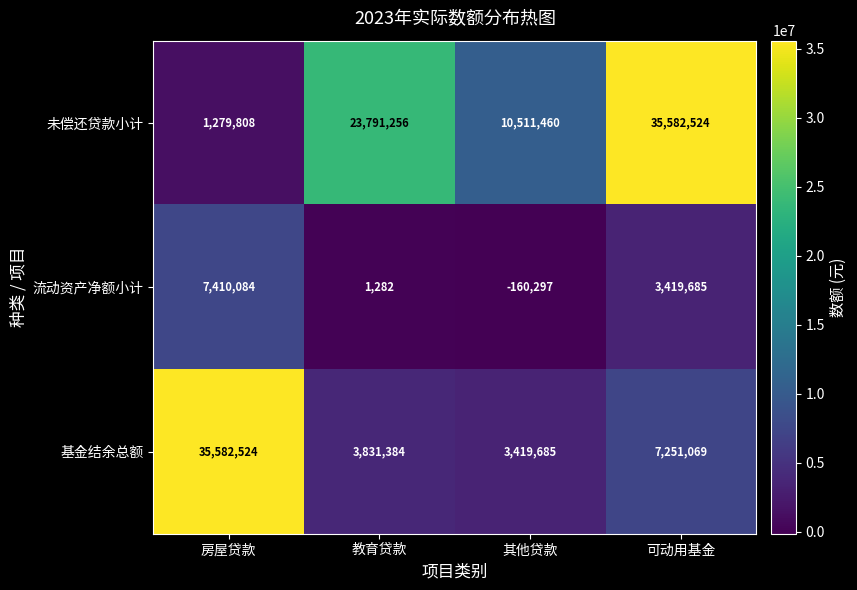

How many distinct data groups are displayed?

3